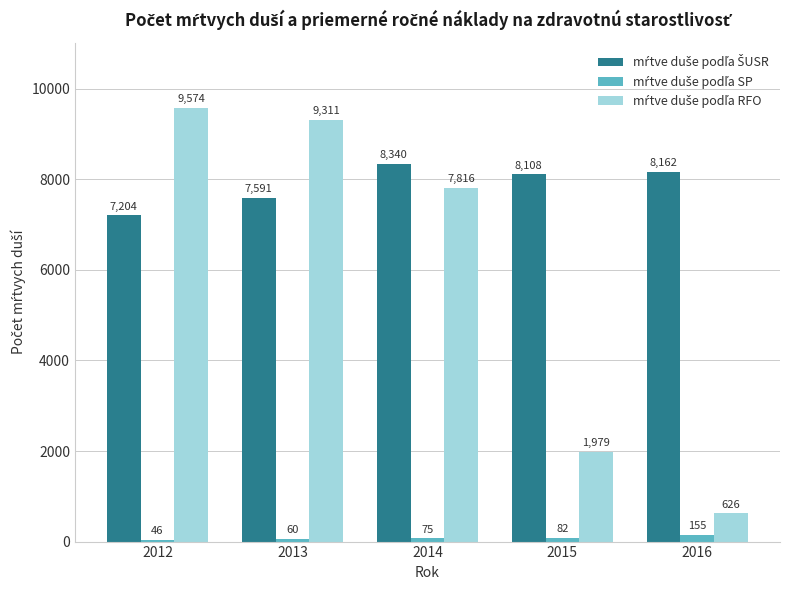

At how many categories does at least one series exceed 5363?

5